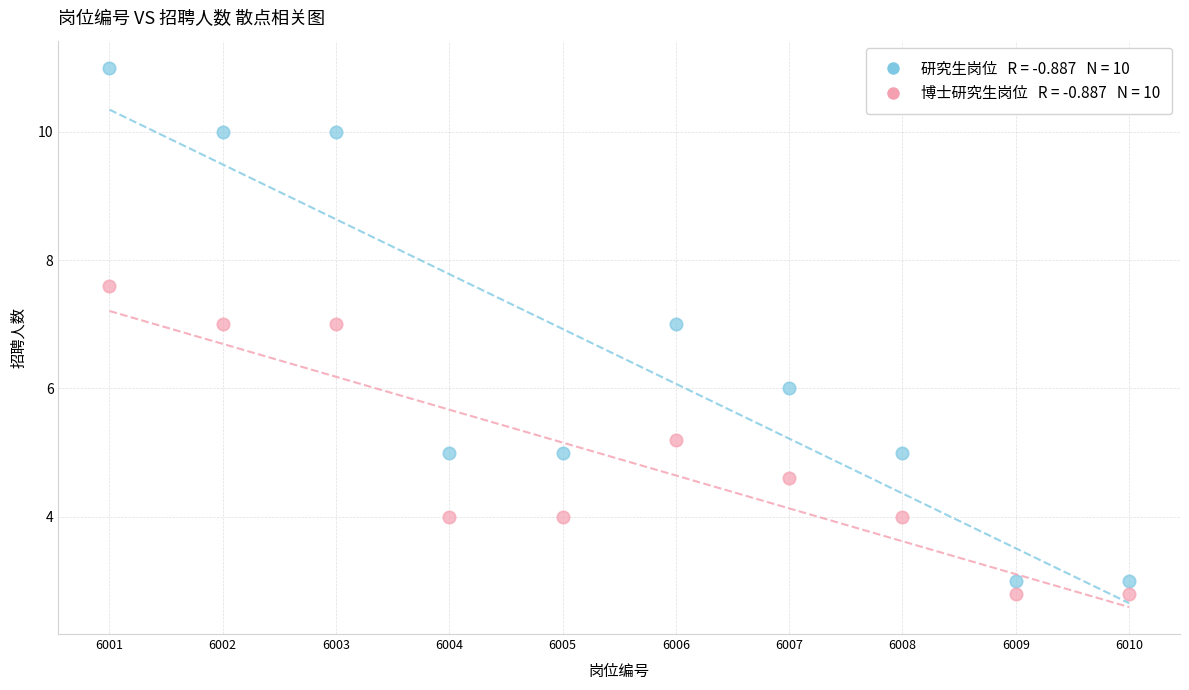

Across all data points, what is the range of Y values (max minus min)?

8.2